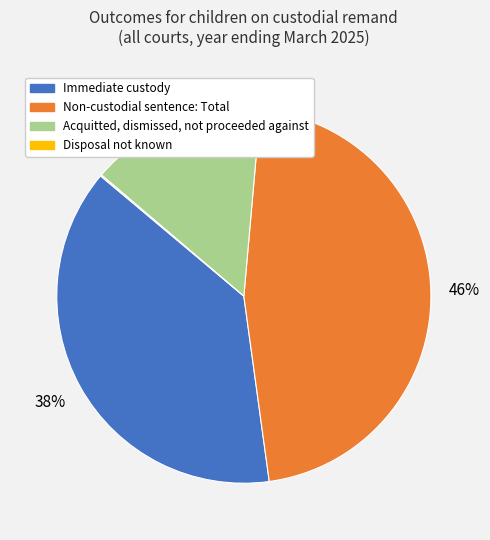

To the nearest percent, what is the difference between the largest and smallest slice percentages?

46%